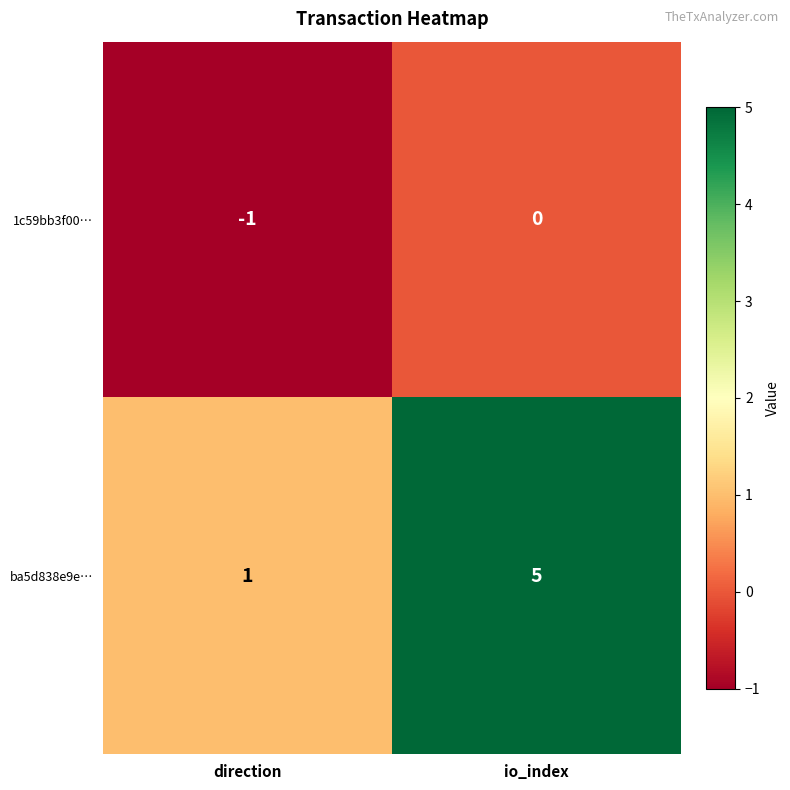

True or false: ba5d838e9e… has a value of 7 at io_index.

False